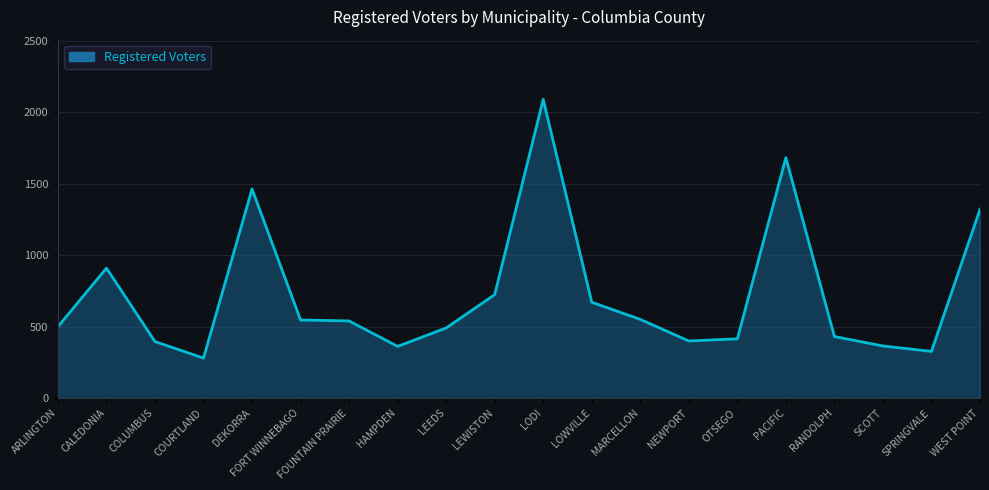

Where is the first local maximum?

CALEDONIA